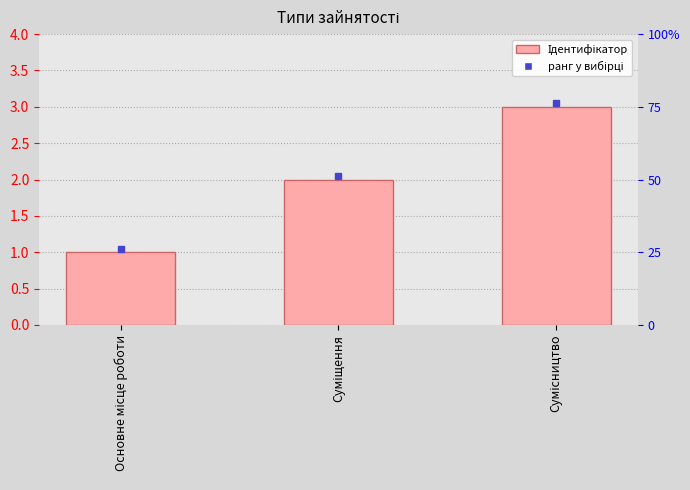

Are the bars horizontal?

No